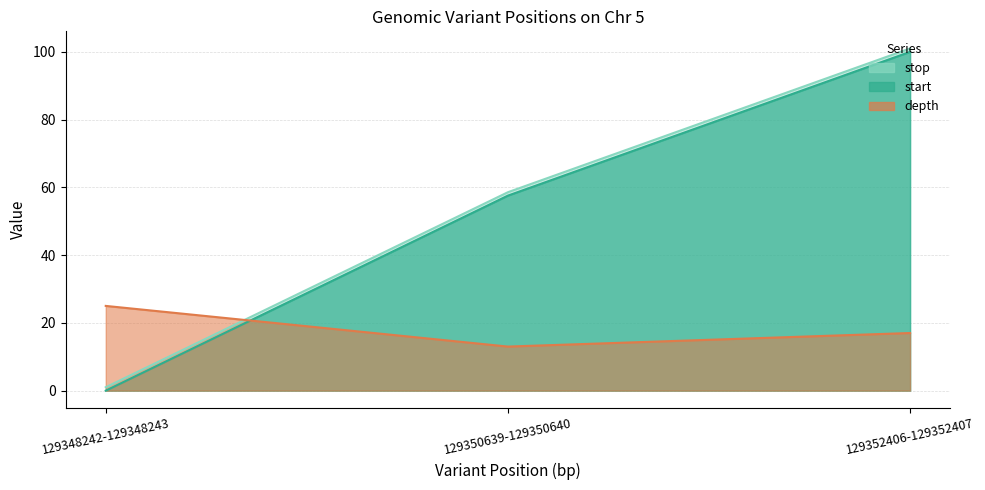

Where does the depth series first go above 17?

129348242-129348243